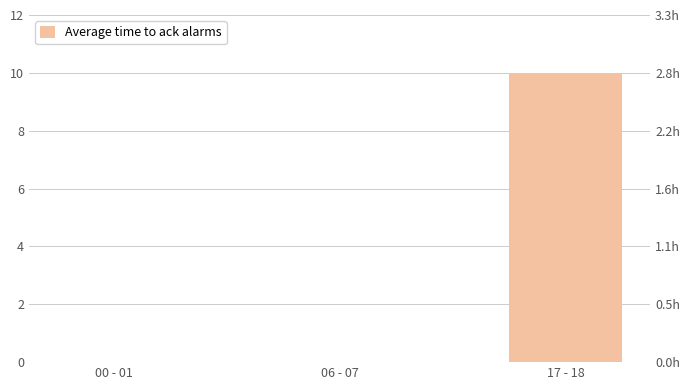

What is the difference between the maximum and minimum values?

10